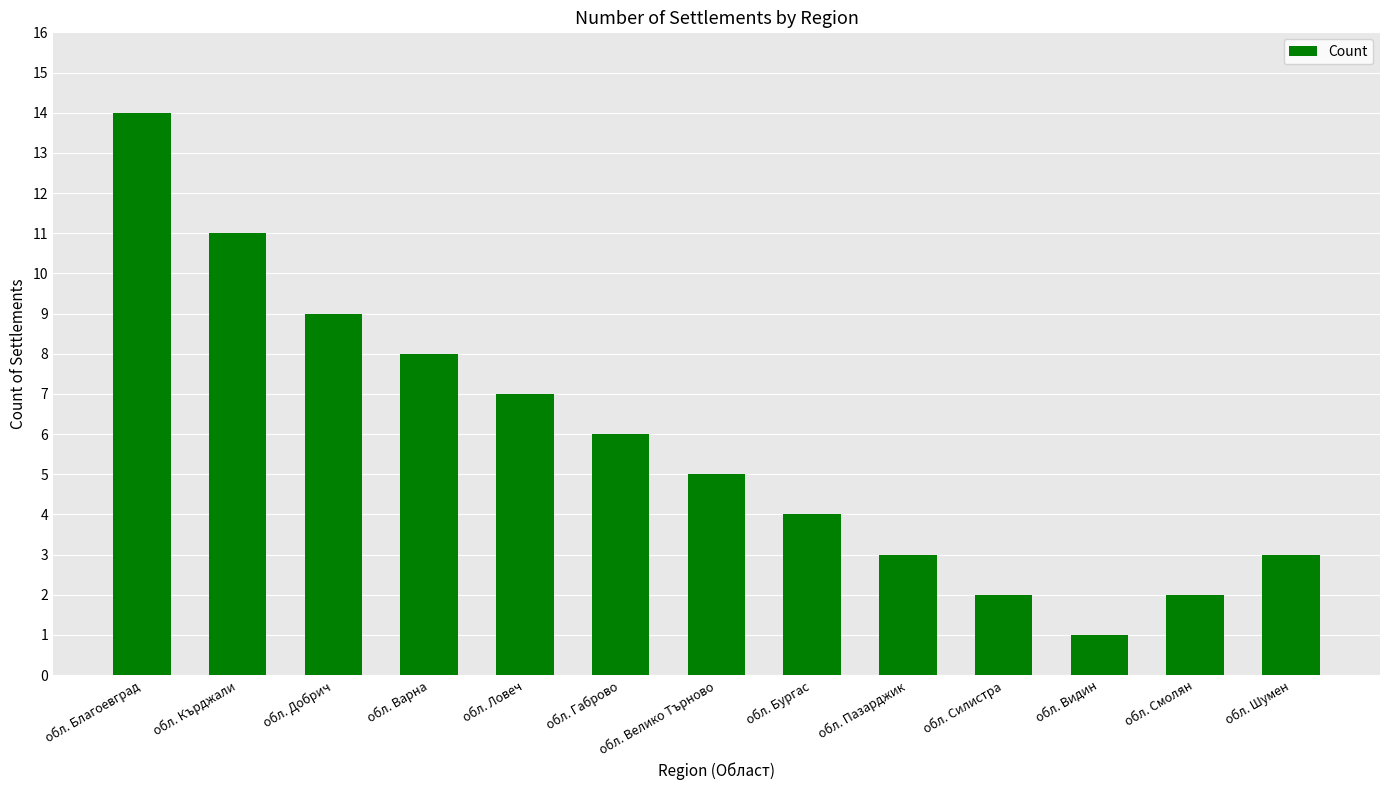

Which has a higher value, обл. Добрич or обл. Благоевград?

обл. Благоевград